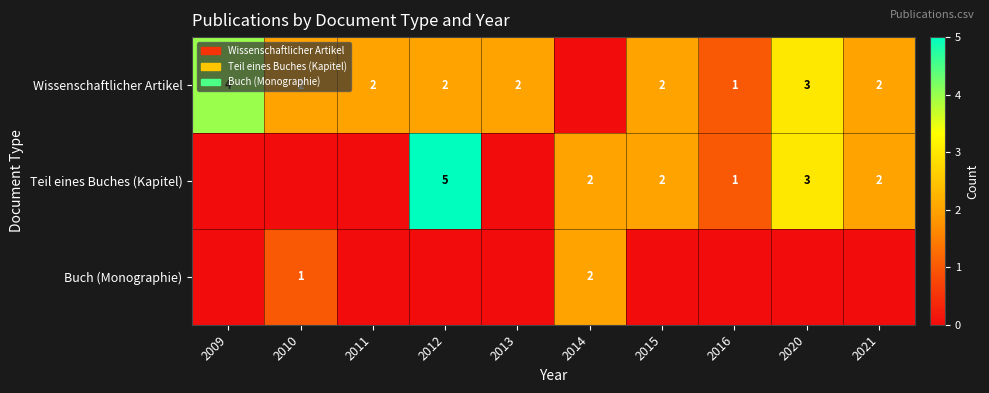

The value of Teil eines Buches (Kapitel) at 2012 is 8. True or false?

False